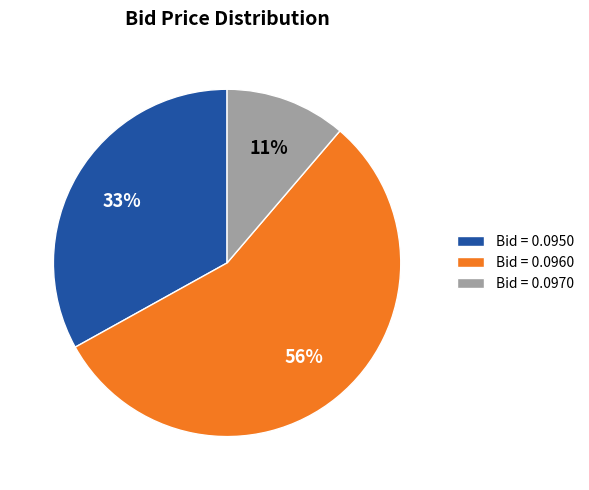

The Bid = 0.0960 slice represents 43% of the pie. True or false?

False